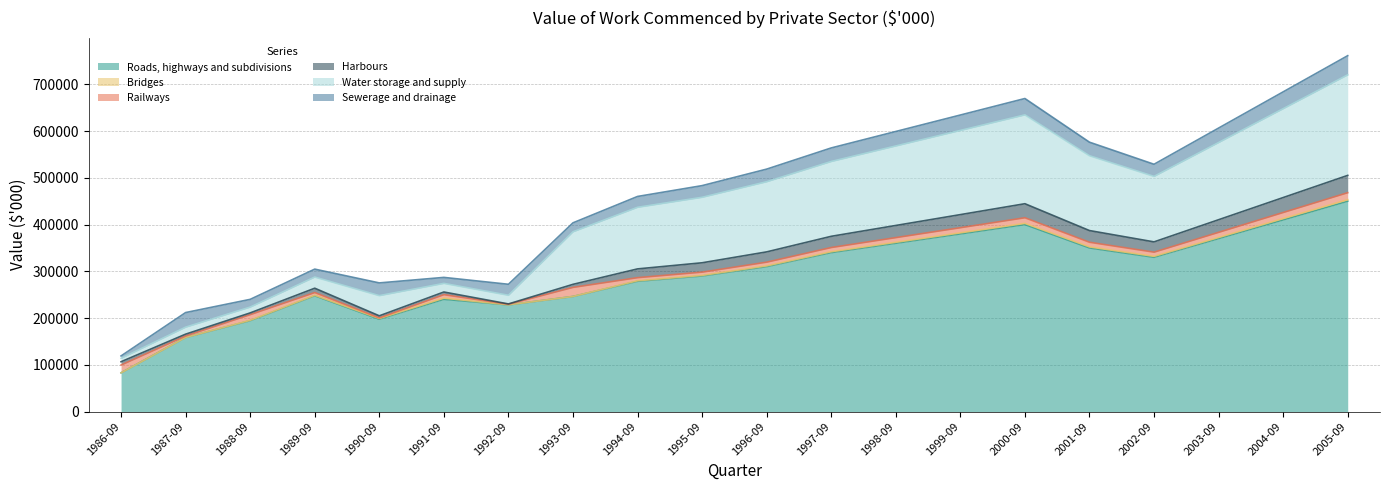

In Sewerage and drainage, how many points are higher than both neighbors (excluding endpoints)?

4